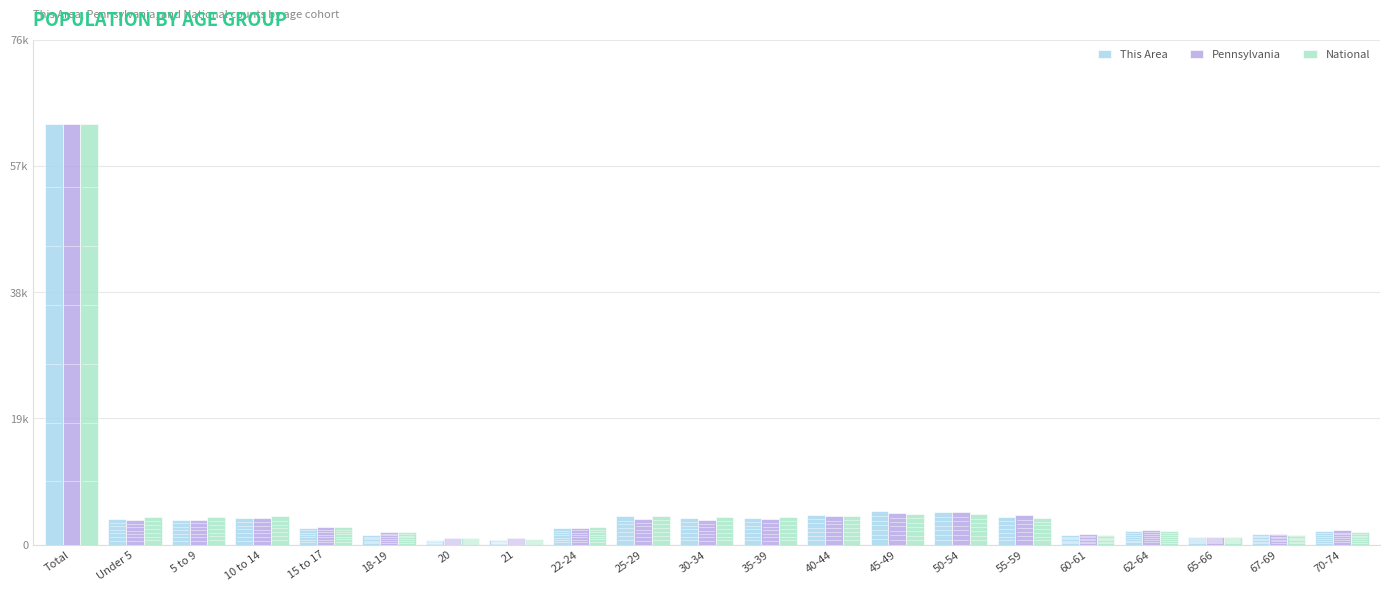

Does the chart contain stacked bars?

No